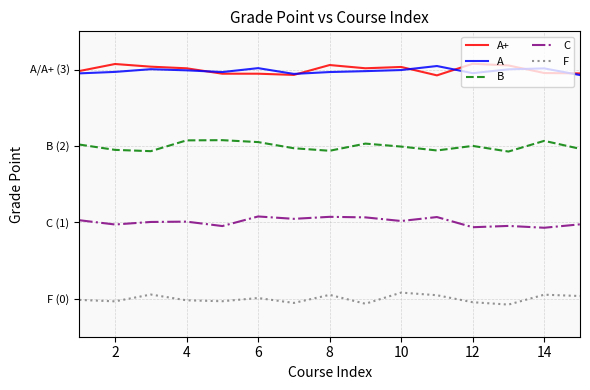

What is the minimum value shown in the chart?

-0.1